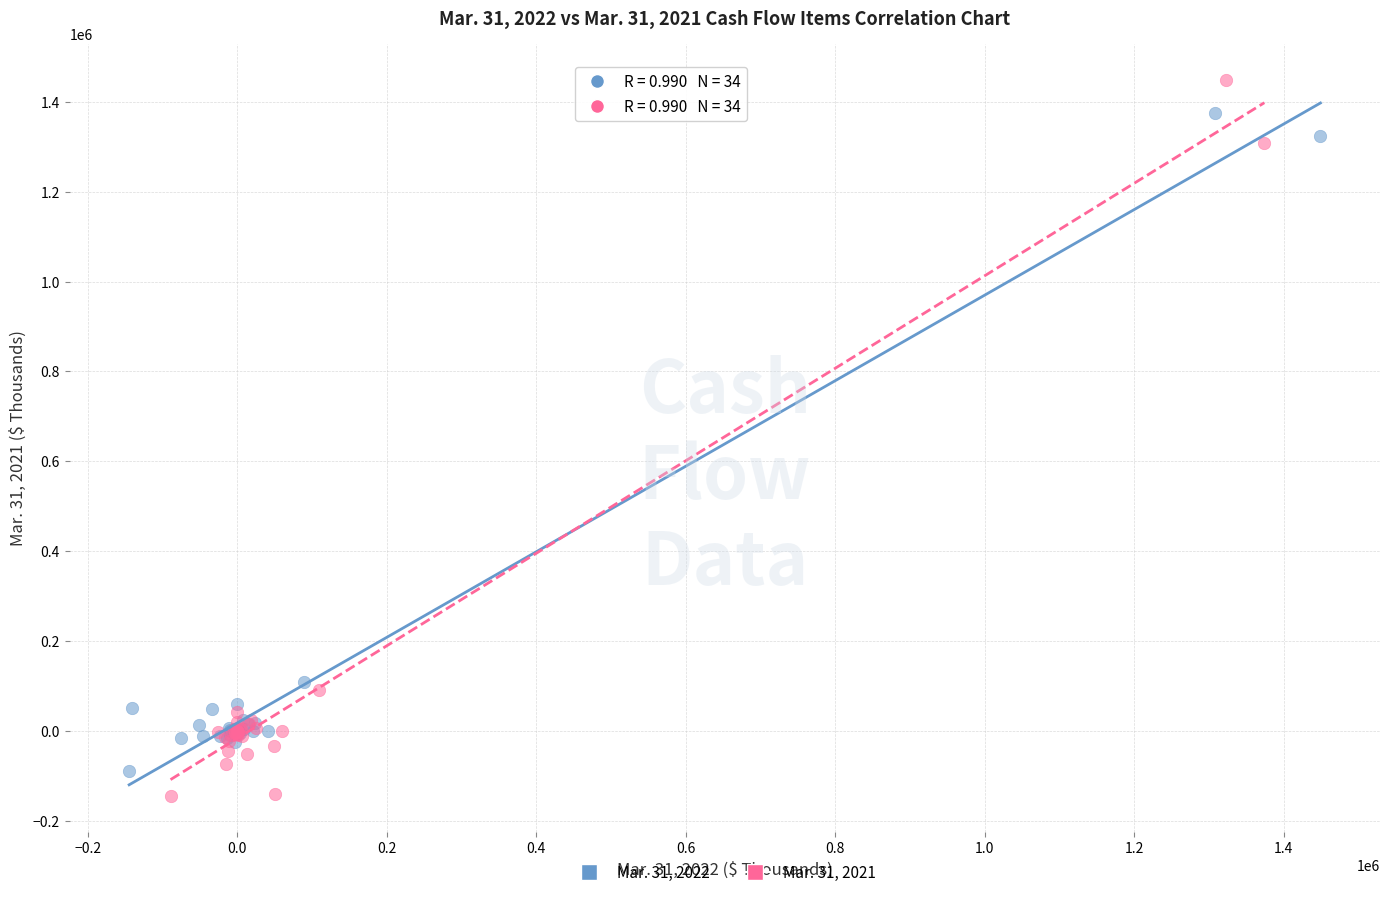

Which series contains the highest Y value?

Mar. 31, 2021